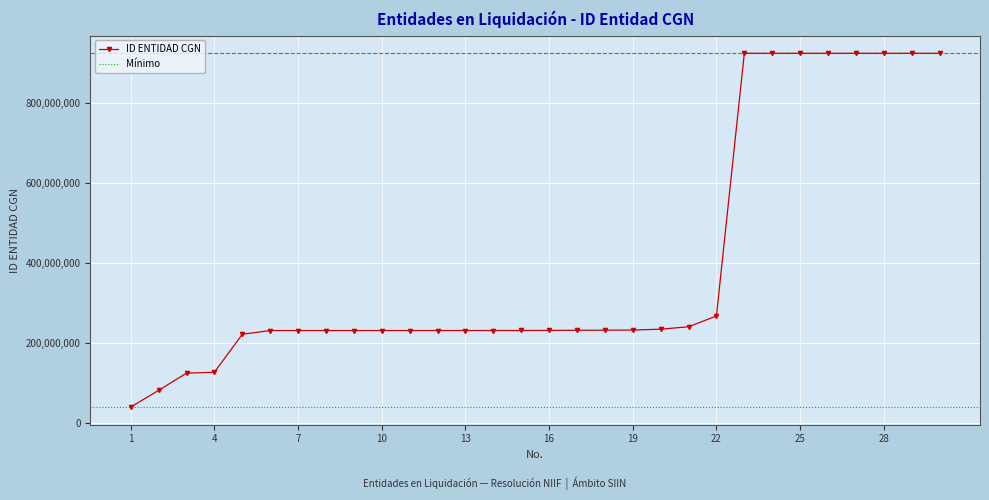

Reading left to right, list all the values displayed in this chart.

38873000	80500000	123613000	125825000	220768999	230115638	230120621	230123182	230127001	230141349	230147551	230166440	230173449	230219532	230225175	230425473	230773001	230973349	231376001	233476736	239554001	266519573	923270862	923272135	923272172	923272526	923272534	923272883	923272888	923273356